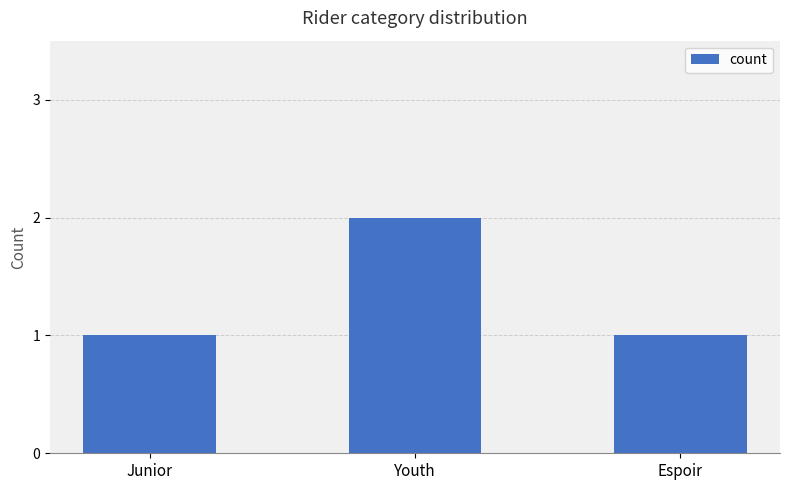

Count the values in the range 1 to 2.

3